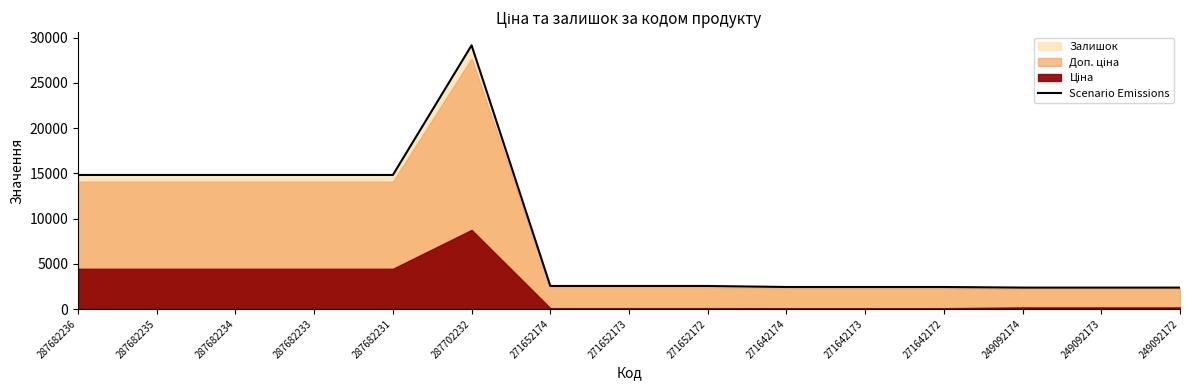

What is the approximate value at 249092172?

2366.5